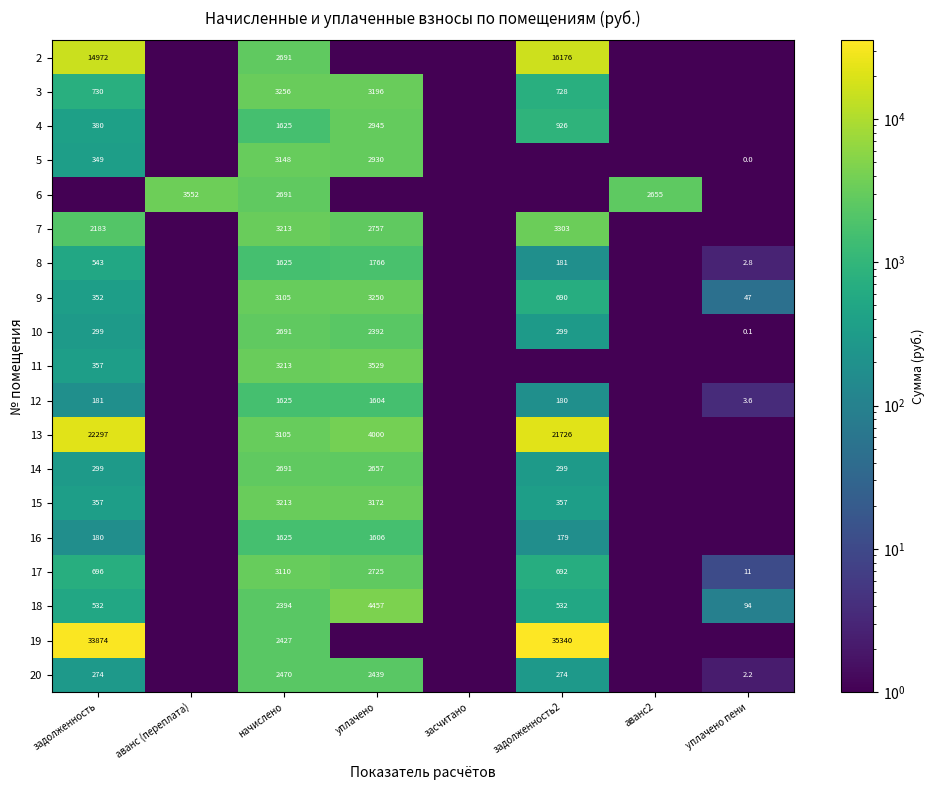

Where is 8 nearest to the value 883?

задолженность